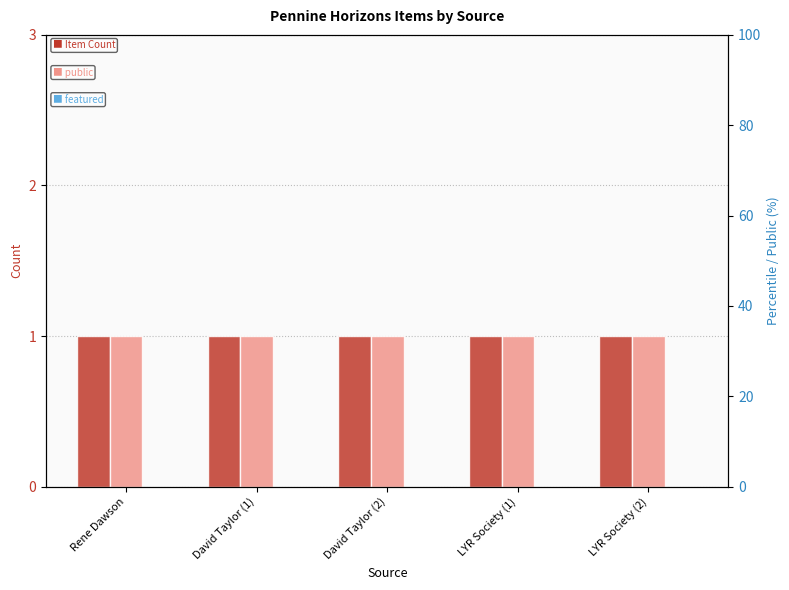

Which has a higher value, David Taylor (2) or Rene Dawson?

David Taylor (2)